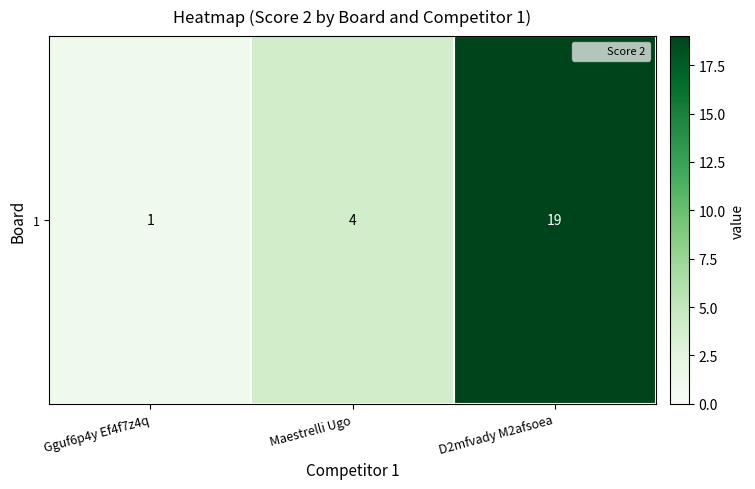

List the labels in order of value, largest first.

D2mfvady M2afsoea, Maestrelli Ugo, Gguf6p4y Ef4f7z4q